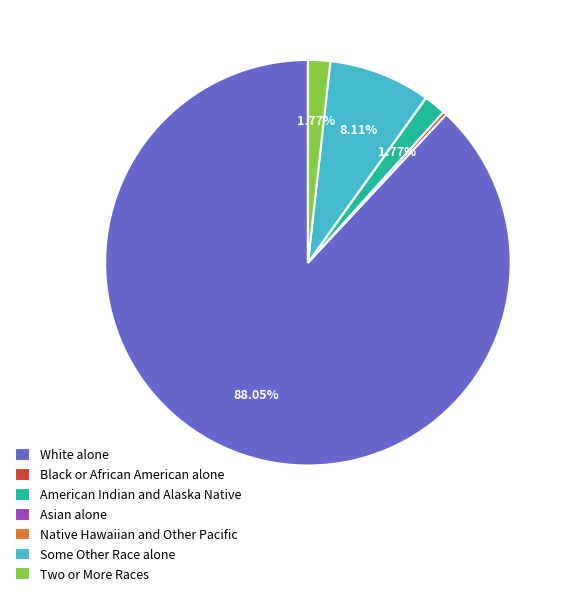

Is there any slice that represents more than half of the pie?

Yes